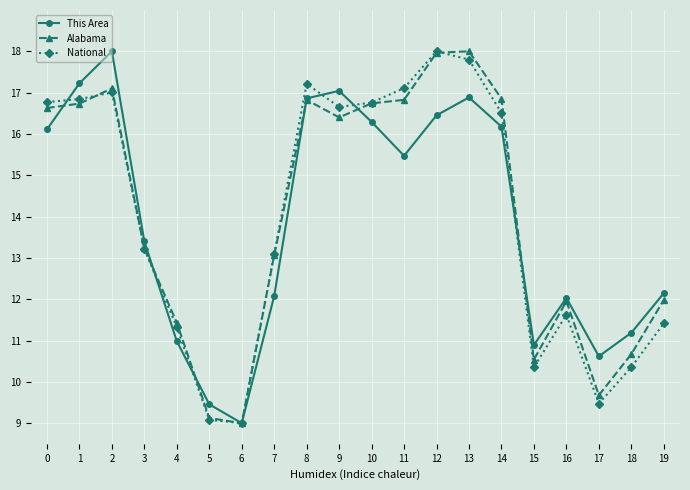

Is the value of National at 17 greater than the value of This Area at 6?

Yes